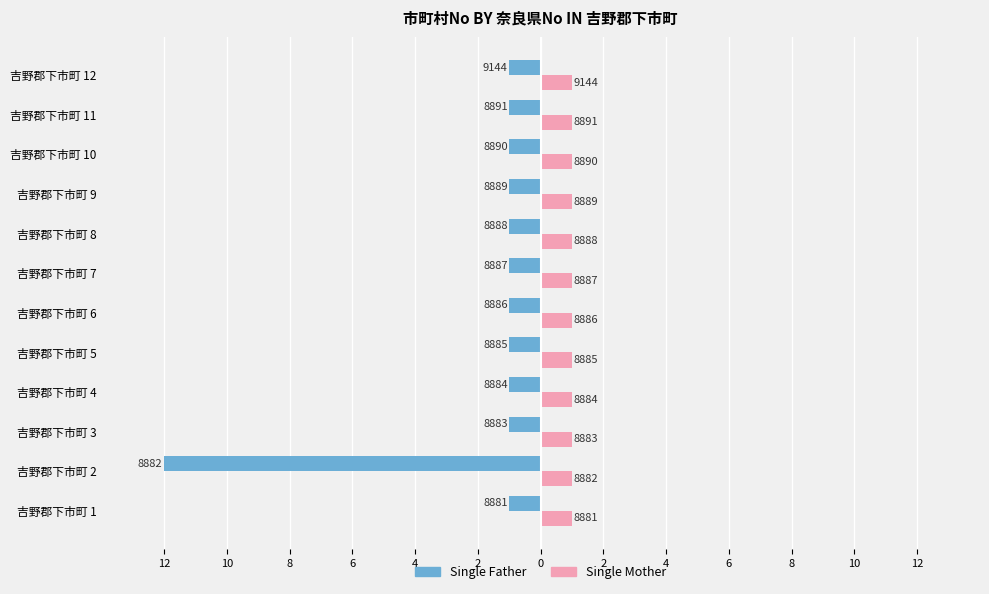

What are all the series names shown in the legend?

Single Father, Single Mother